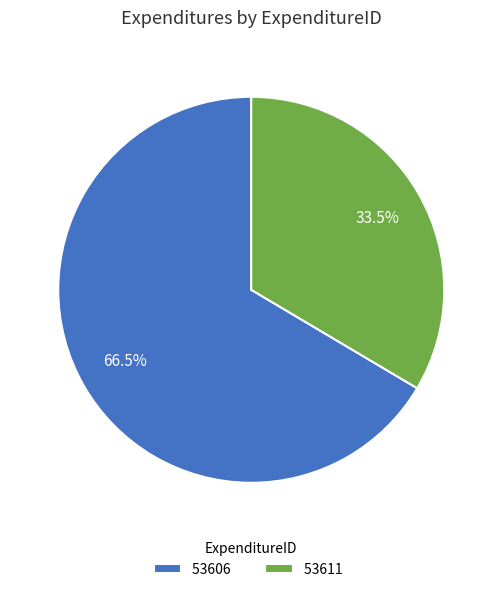

To the nearest percent, what is the difference between the 53606 and 53611 slice percentages?

33%